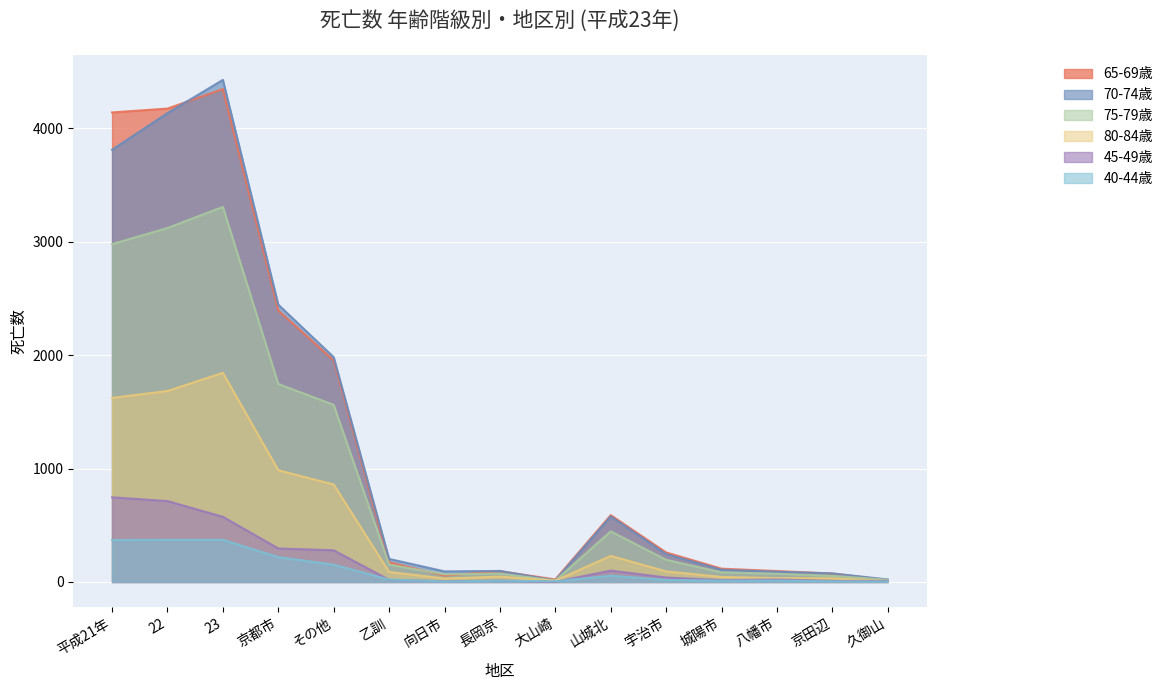

What is the difference between the maximum and minimum values in the 70-74歳 series?

4414